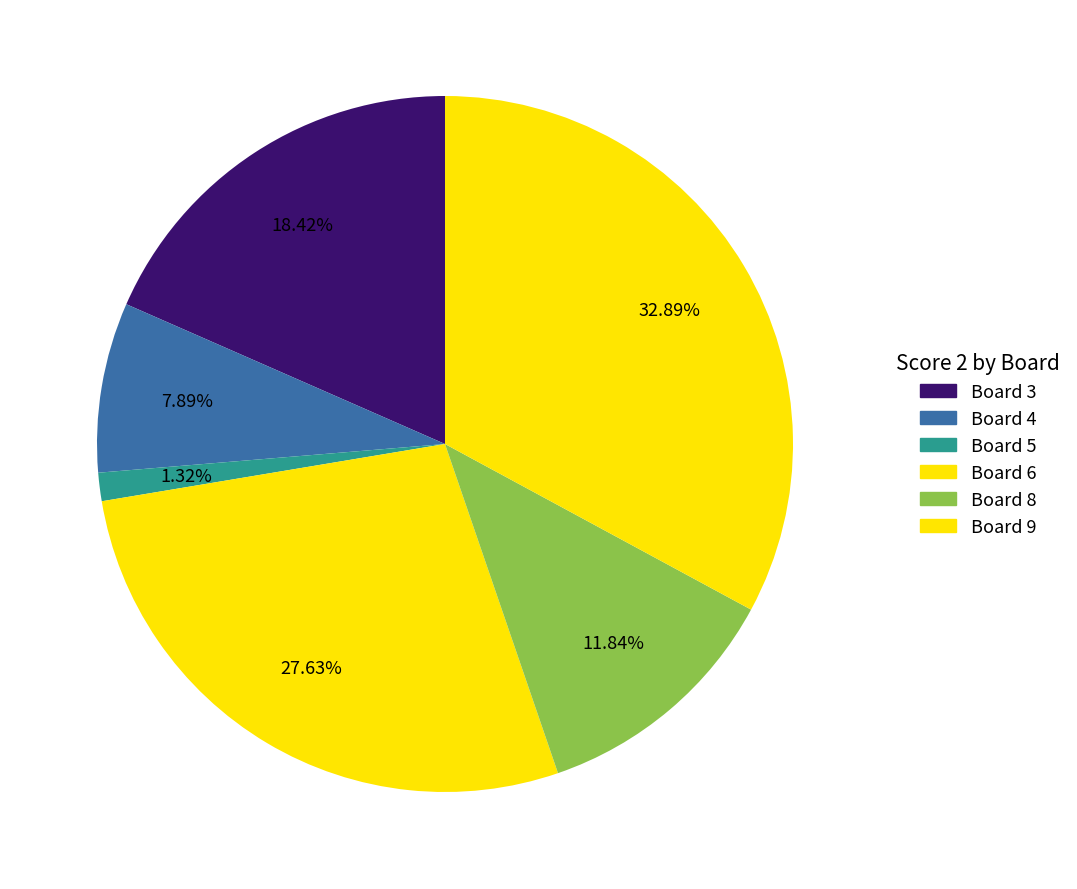

To the nearest percent, what is the difference between the largest and smallest slice percentages?

32%